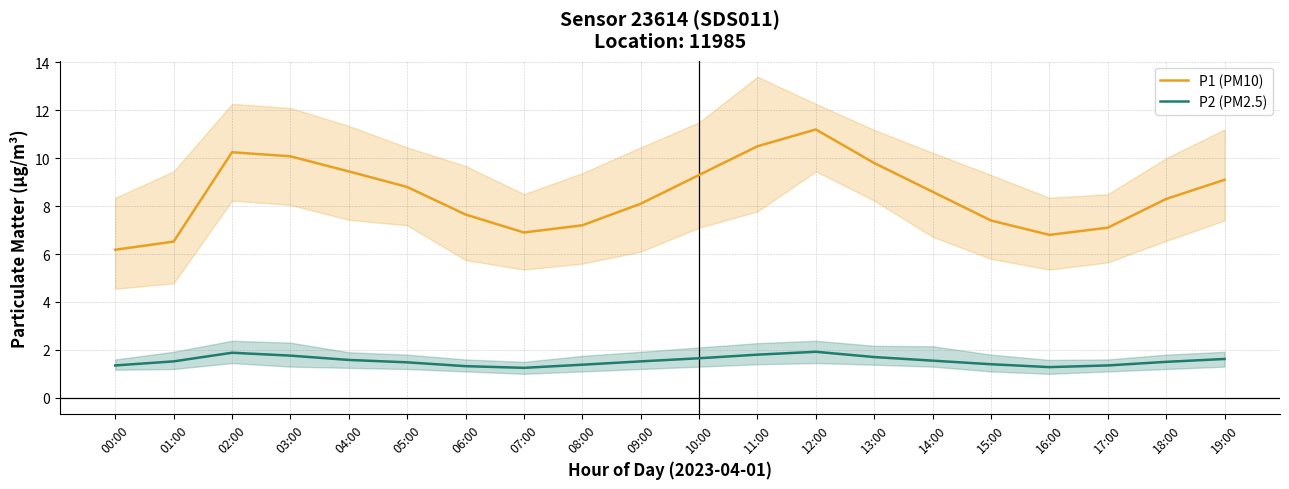

What are all the series names shown in the legend?

P1 (PM10), P2 (PM2.5)